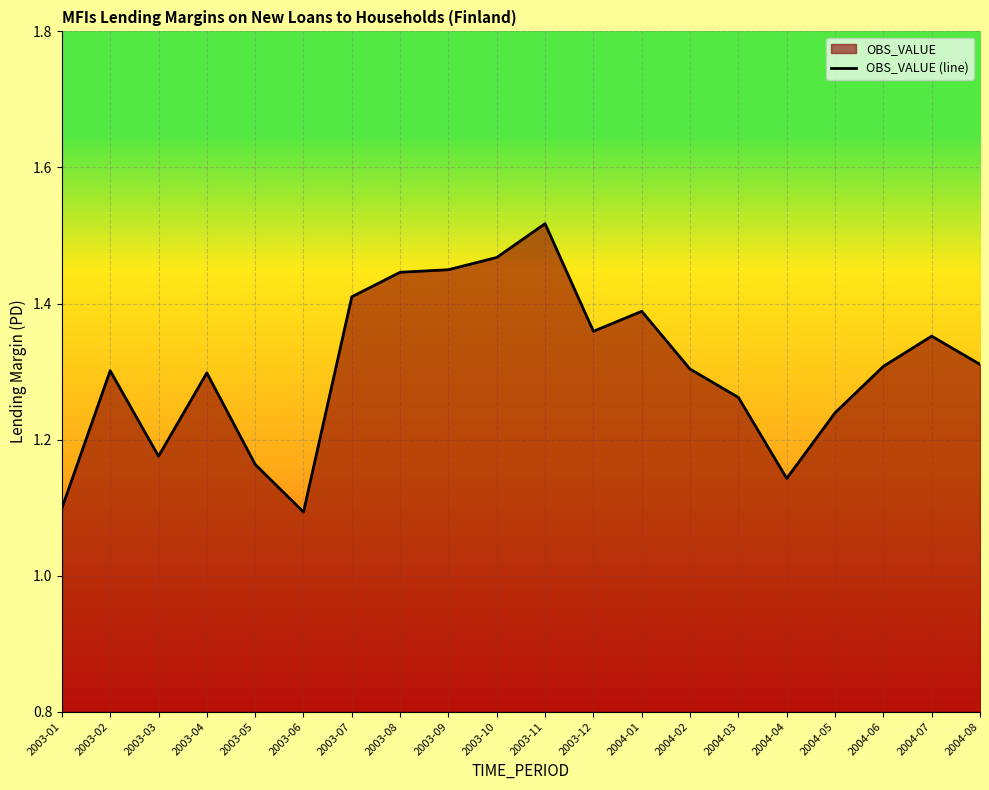

Which category has the highest value across all series?

2003-11